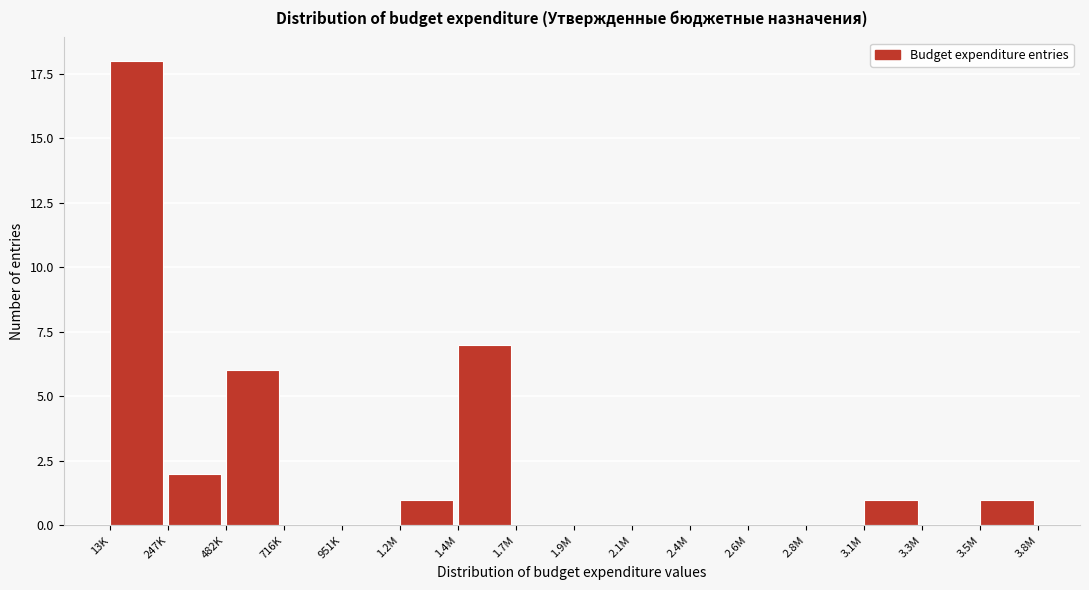

Reading right to left, extract all data points from this chart.

3.5M=1	3.3M=0	3.1M=1	2.8M=0	2.6M=0	2.4M=0	2.1M=0	1.9M=0	1.7M=0	1.4M=7	1.2M=1	951K=0	716K=0	482K=6	247K=2	13K=18